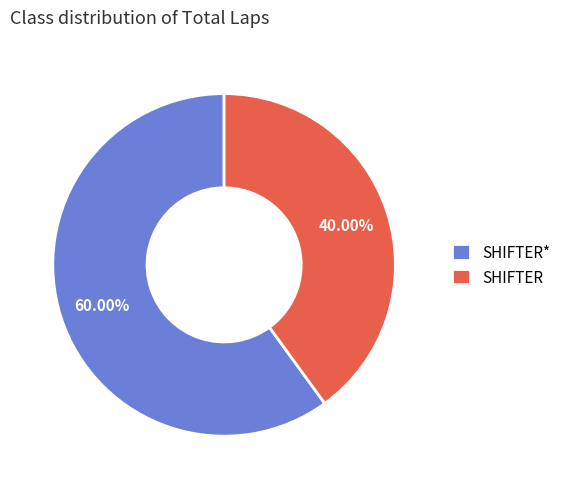

Is there any slice that represents more than half of the pie?

Yes